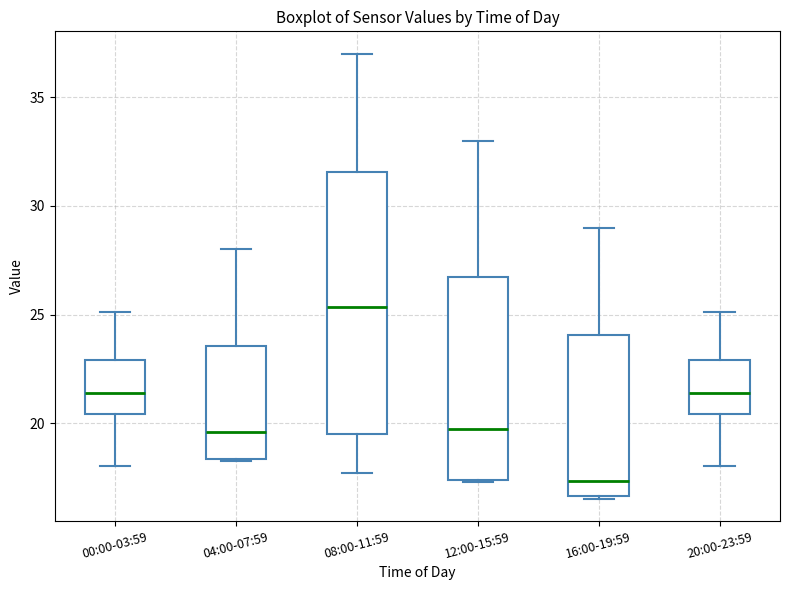

Where does the median line of the box for 16:00-19:59 sit on the y-axis? The values are not printed on the chart, so give them approximately, as read against the axis.

17.5